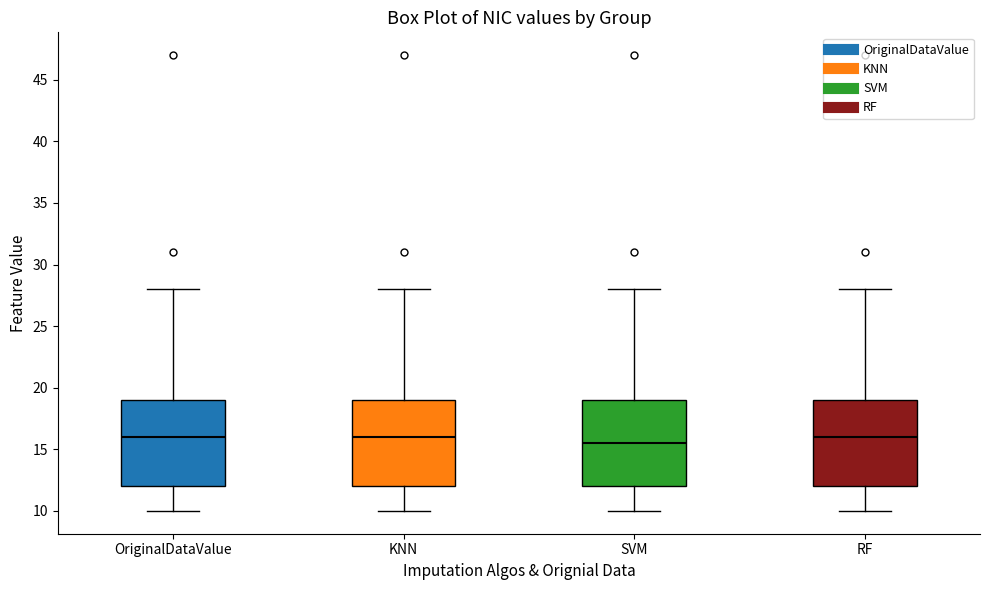

Reading left to right, read every box against the y-axis: the position of its median line, the range the box covers, and the ends of its whiskers. The values are not printed on the chart, so give them approximately, as read against the axis.

OriginalDataValue: median 16.0, box 12.0 to 19.0, whiskers 10.0 to 28.0
KNN: median 16.0, box 12.0 to 19.0, whiskers 10.0 to 28.0
SVM: median 15.5, box 12.0 to 19.0, whiskers 10.0 to 28.0
RF: median 16.0, box 12.0 to 19.0, whiskers 10.0 to 28.0